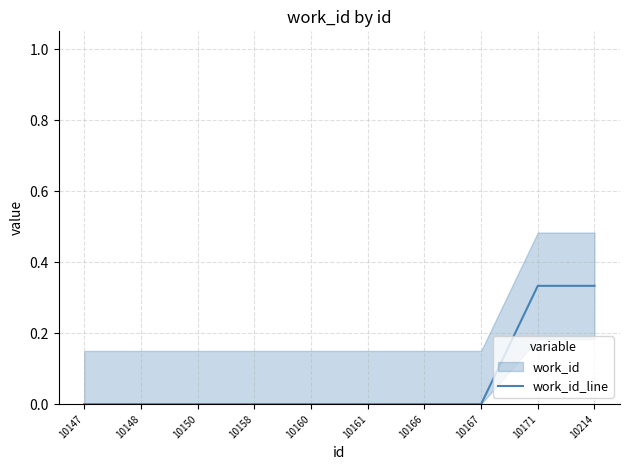

True or false: the data shows 0.0 at 10167.

True